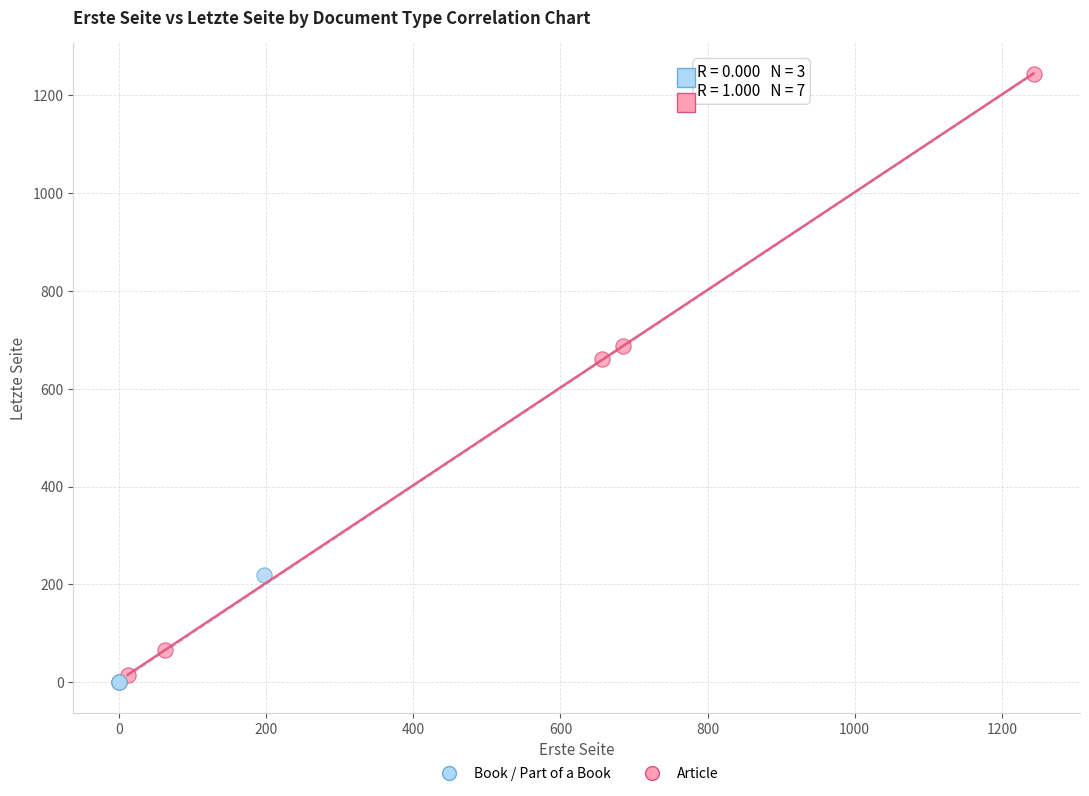

Which series has the widest spread of Y values?

Article